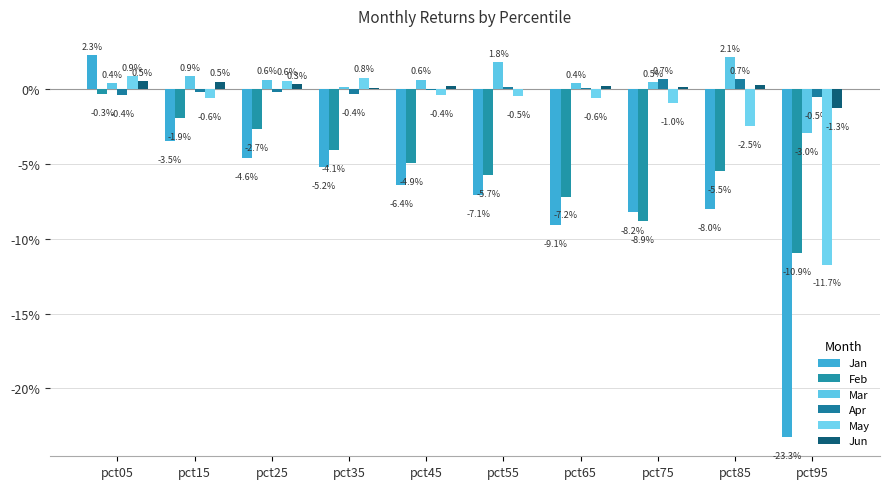

At which label is Jun closest to 0?

pct55